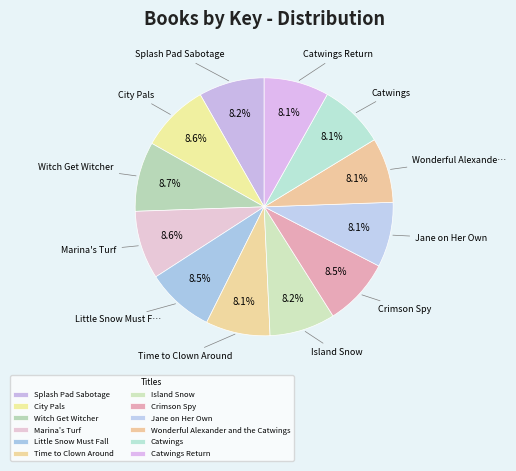

Is Catwings the majority of the pie?

No